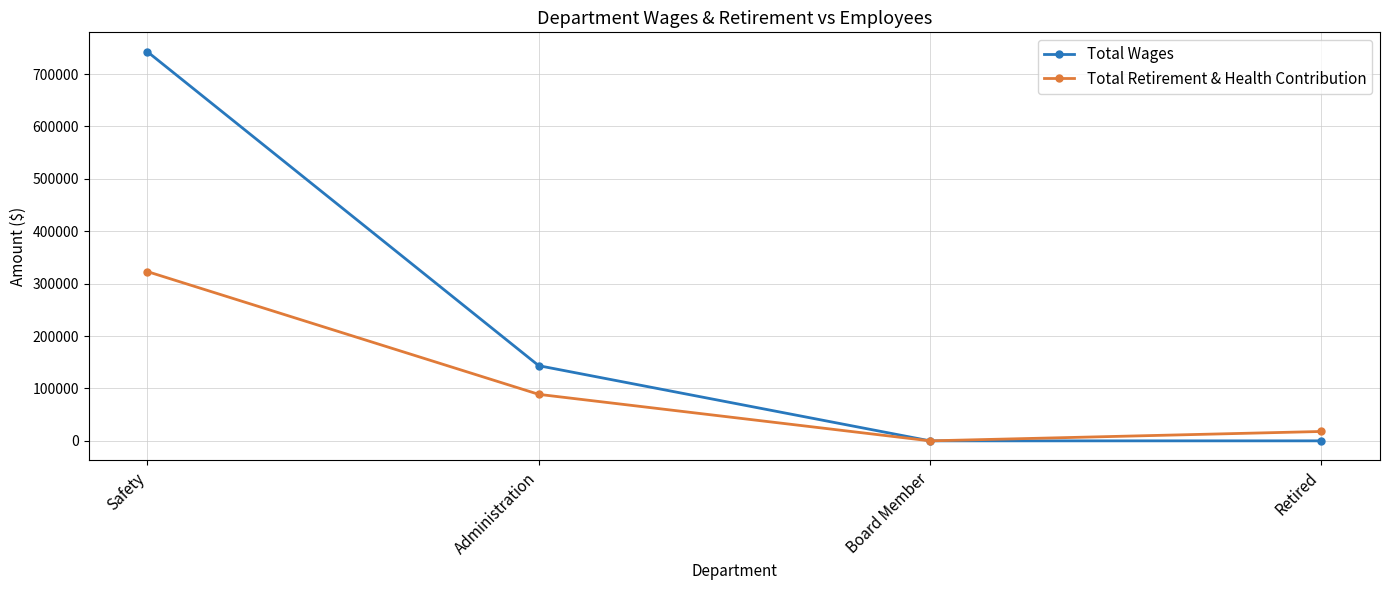

The Total Wages series shows 99394 at Administration. True or false?

False